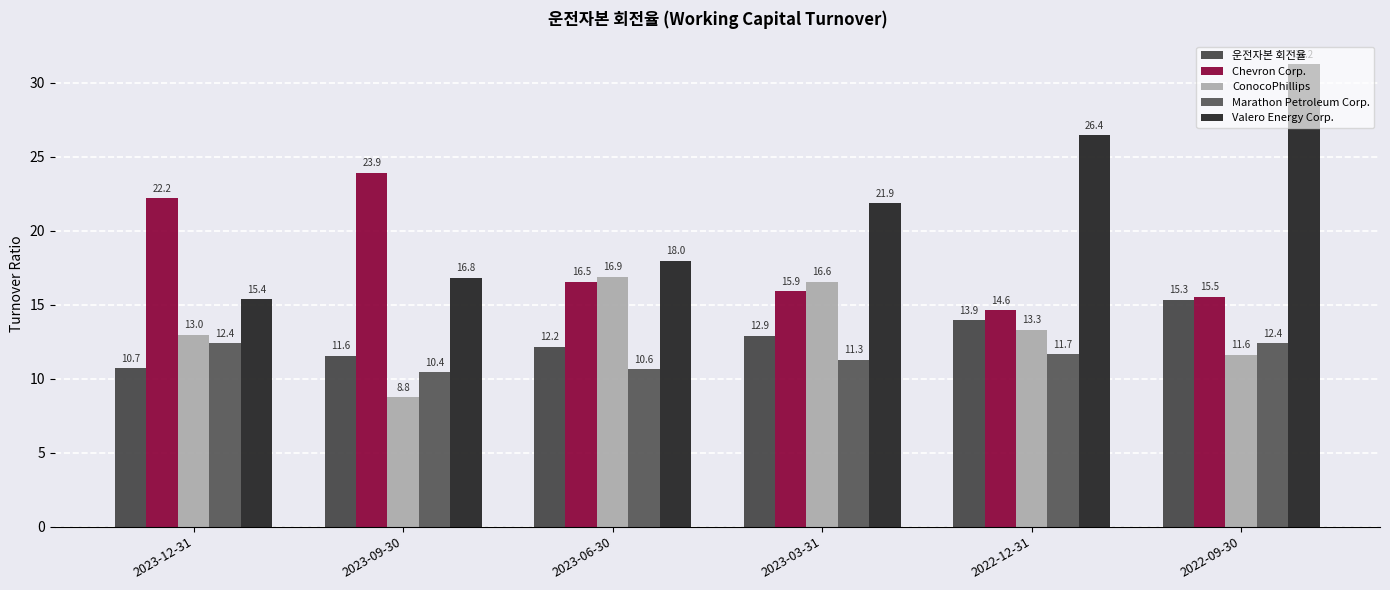

What is the label of the 4th bar from the right?

2023-06-30